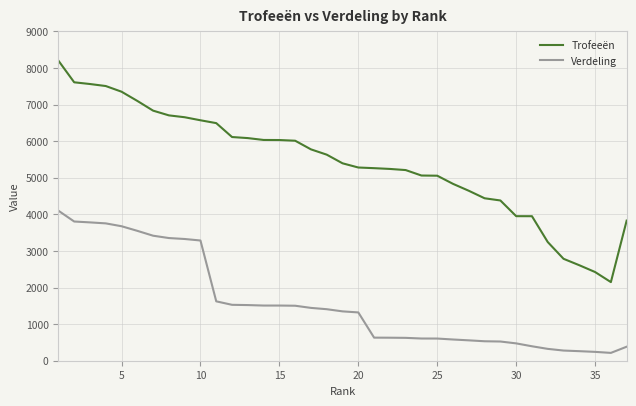

True or false: Verdeling and Trofeeën intersect in this chart.

False